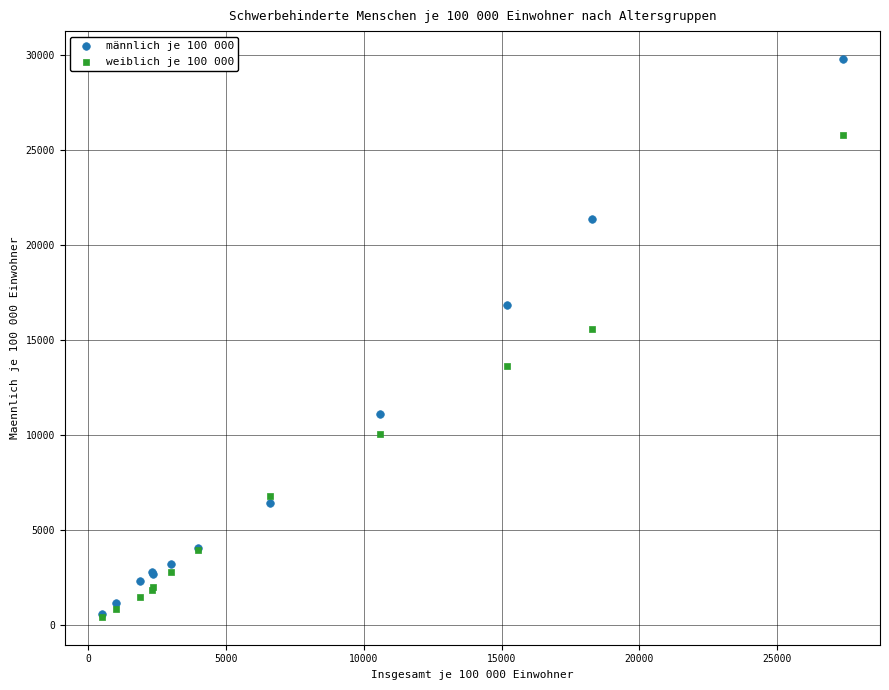

Which series has the widest spread of Y values?

männlich je 100 000